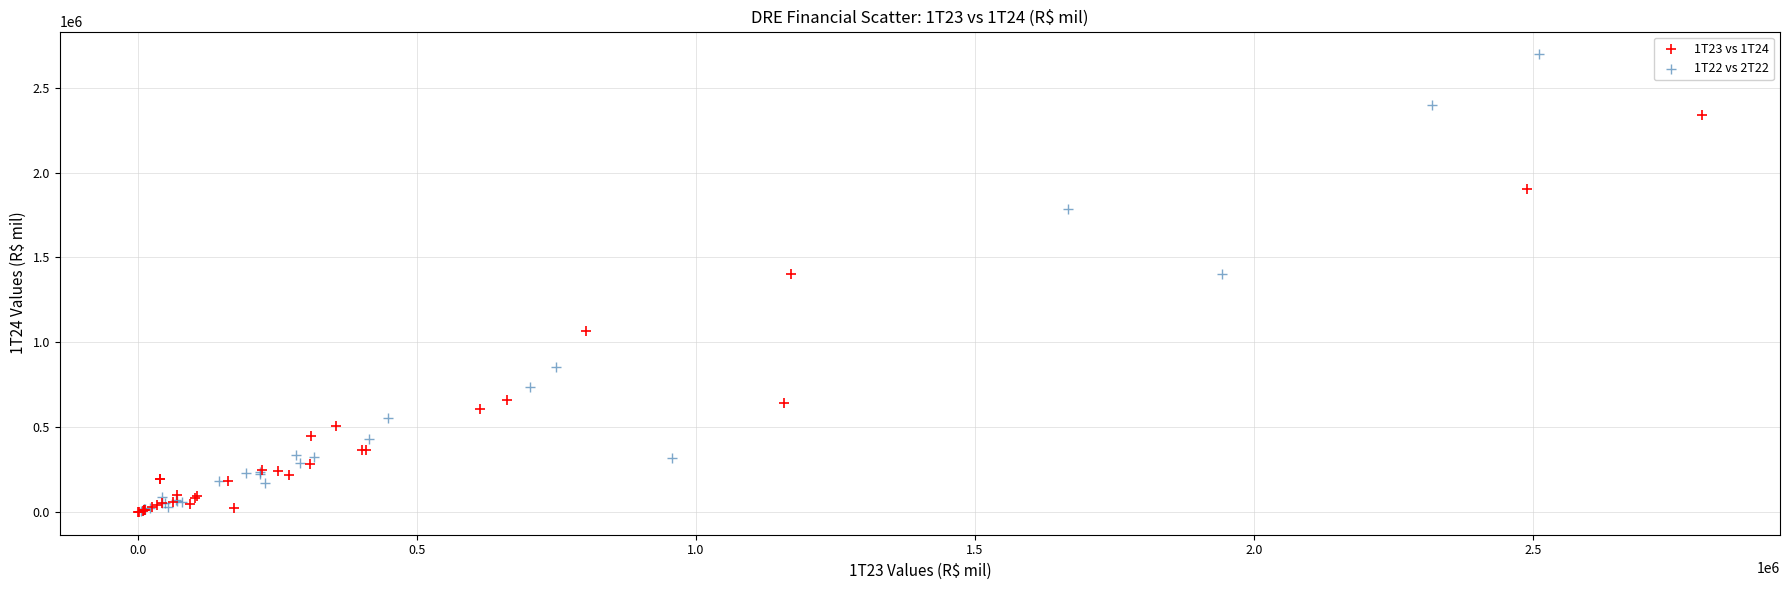

Which series contains the highest Y value?

1T22 vs 2T22